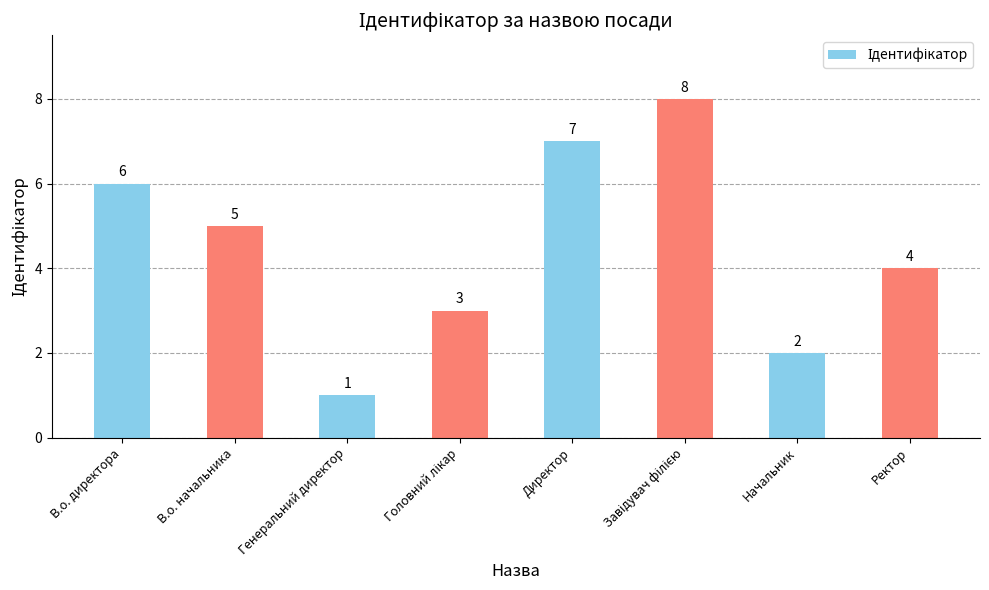

Are the bars horizontal?

No